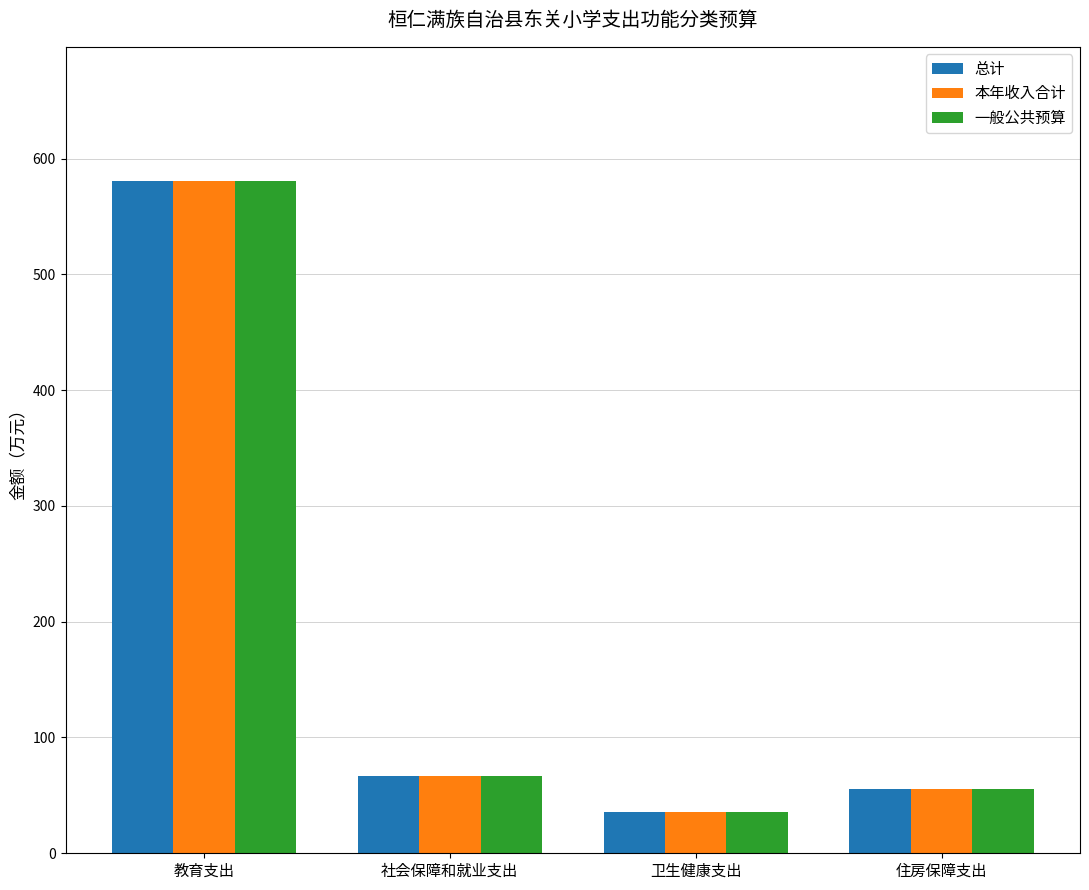

What is the total value across all series at 住房保障支出?

165.9